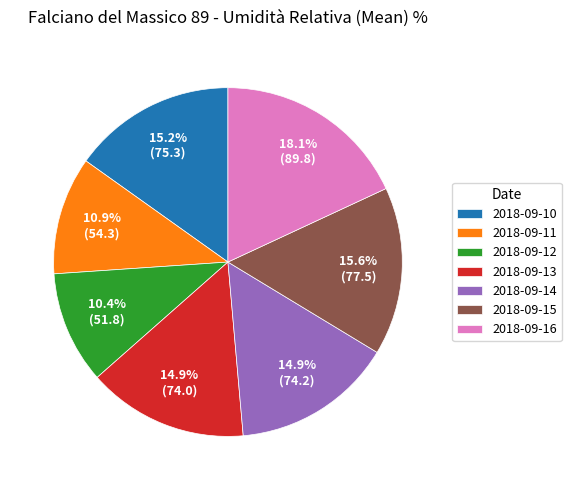

Do 2018-09-11 and 2018-09-10 together represent more than half of the pie?

No